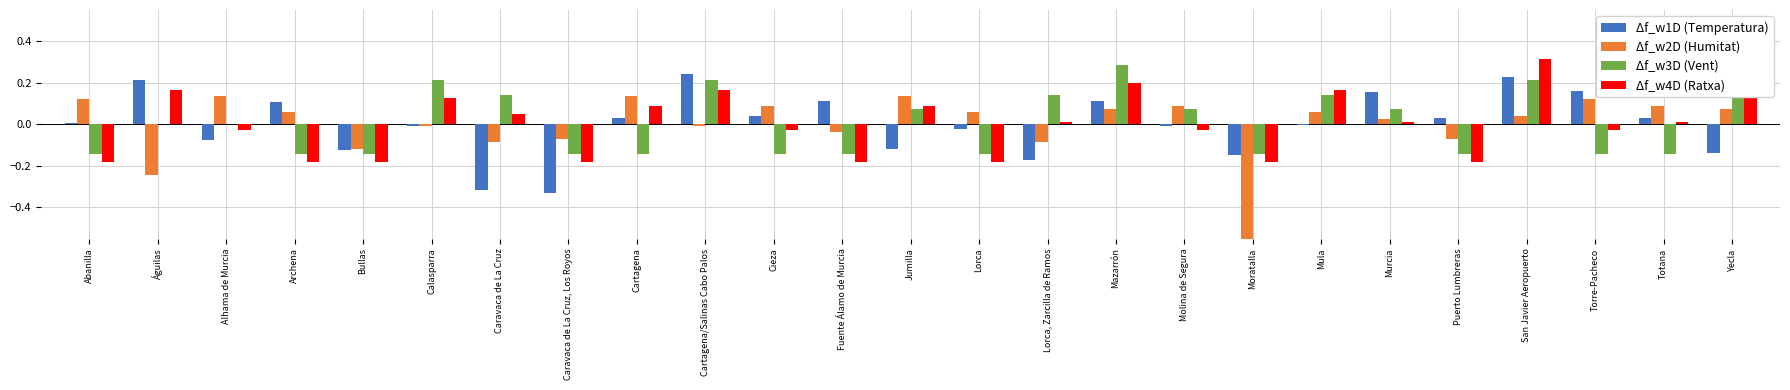

How many Δf_w3D (Vent) values are between 0 and 1?

13